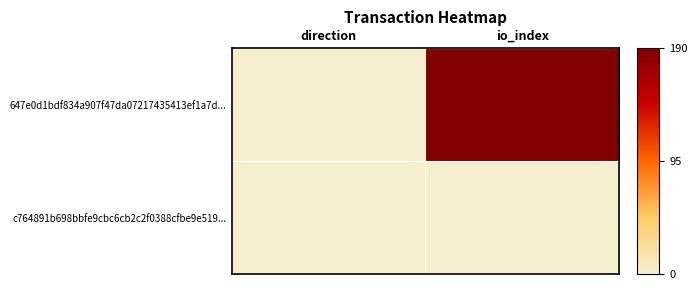

List the series in order of their peak value, lowest first.

c764891b698bbfe9cbc6cb2c2f0388cfbe9e519..., 647e0d1bdf834a907f47da07217435413ef1a7d...